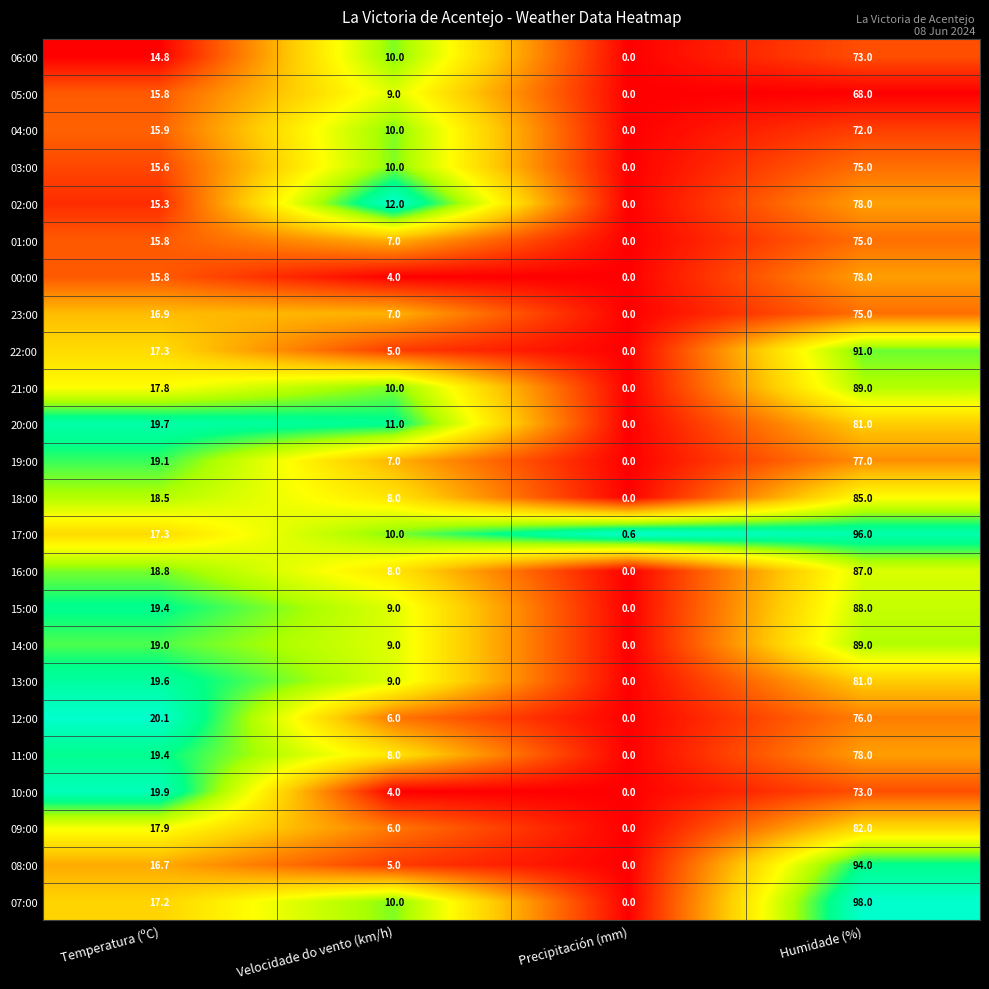

List the labels in order of 17:00 value, largest first.

Humidade (%), Temperatura (ºC), Velocidade do vento (km/h), Precipitación (mm)